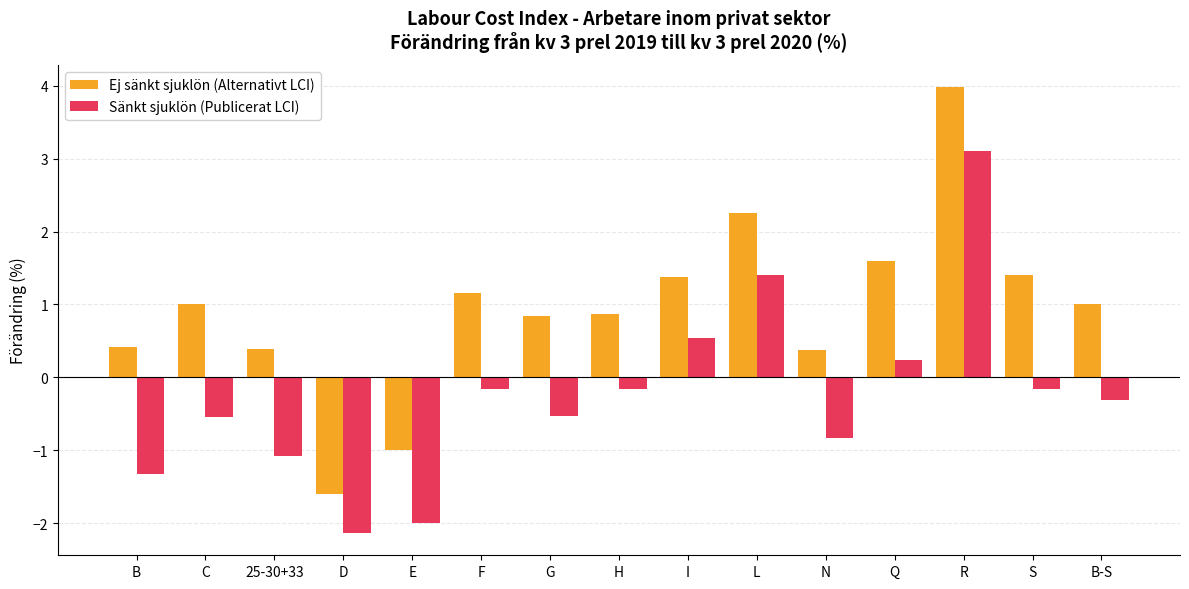

Count the number of categories in the chart.

15